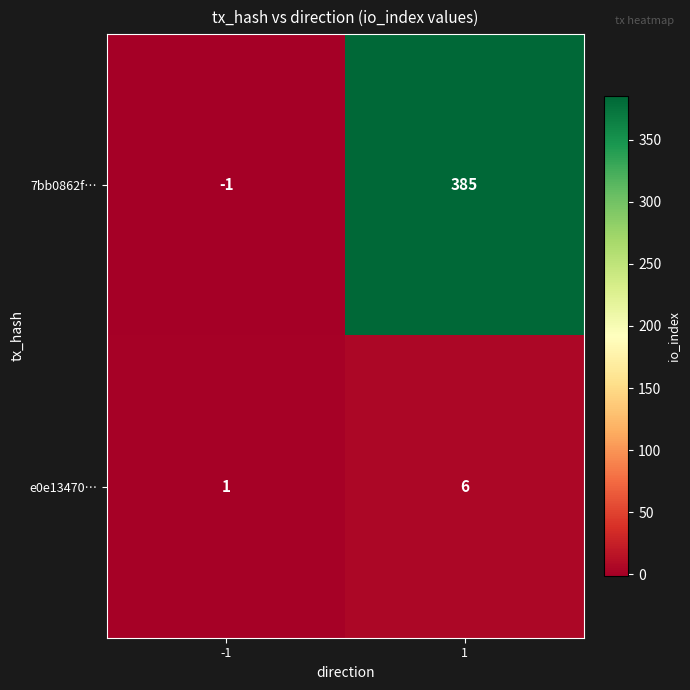

Reading left to right, list all the values displayed in this chart.

7bb0862f…: -1	385
e0e13470…: 1	6